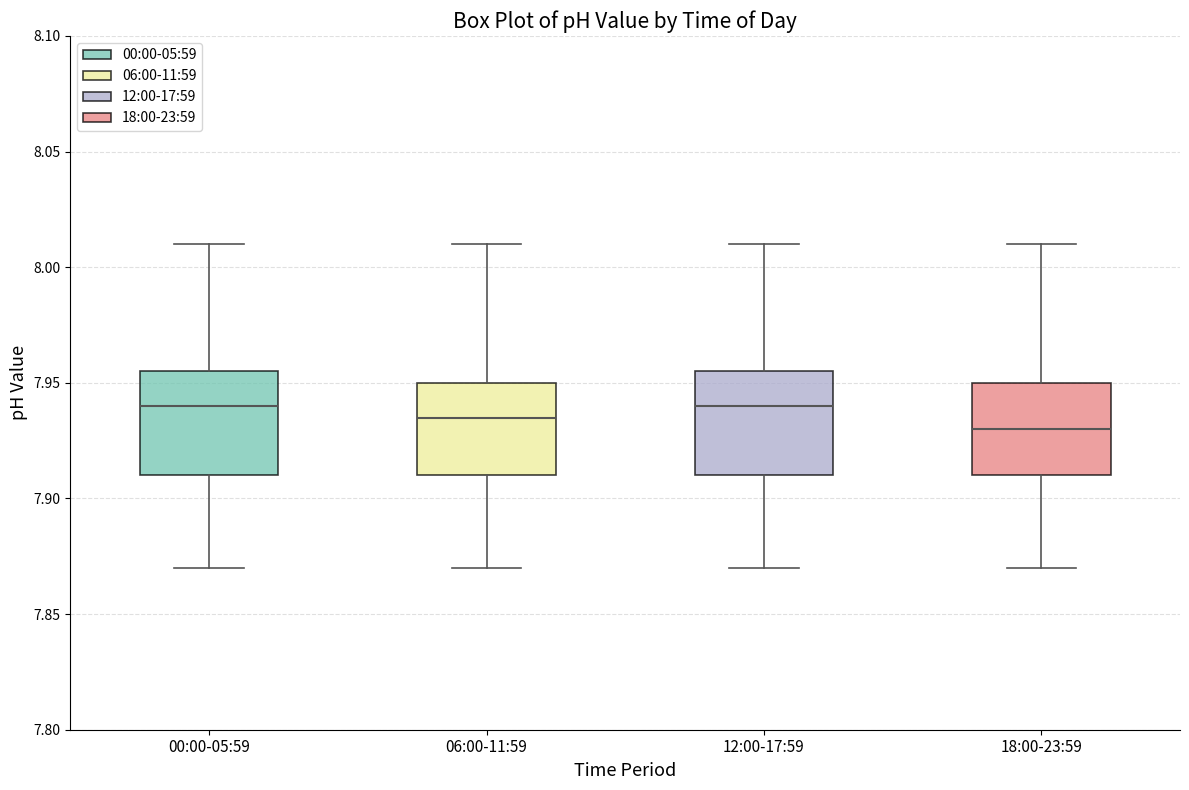

Where does the median line of the box for 12:00-17:59 sit on the y-axis? The values are not printed on the chart, so give them approximately, as read against the axis.

7.940